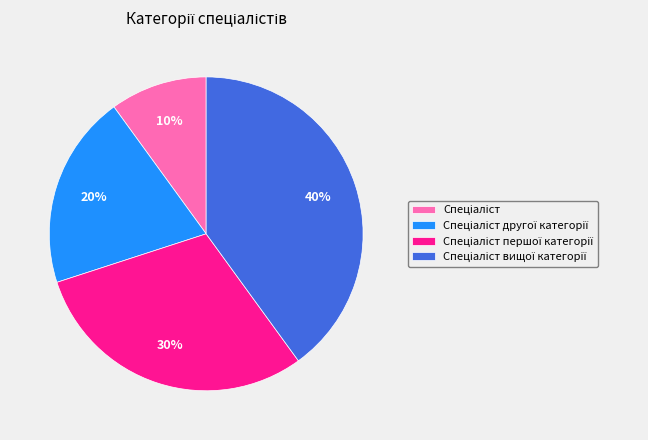

To the nearest percent, what is the difference between the largest and smallest slice percentages?

30%